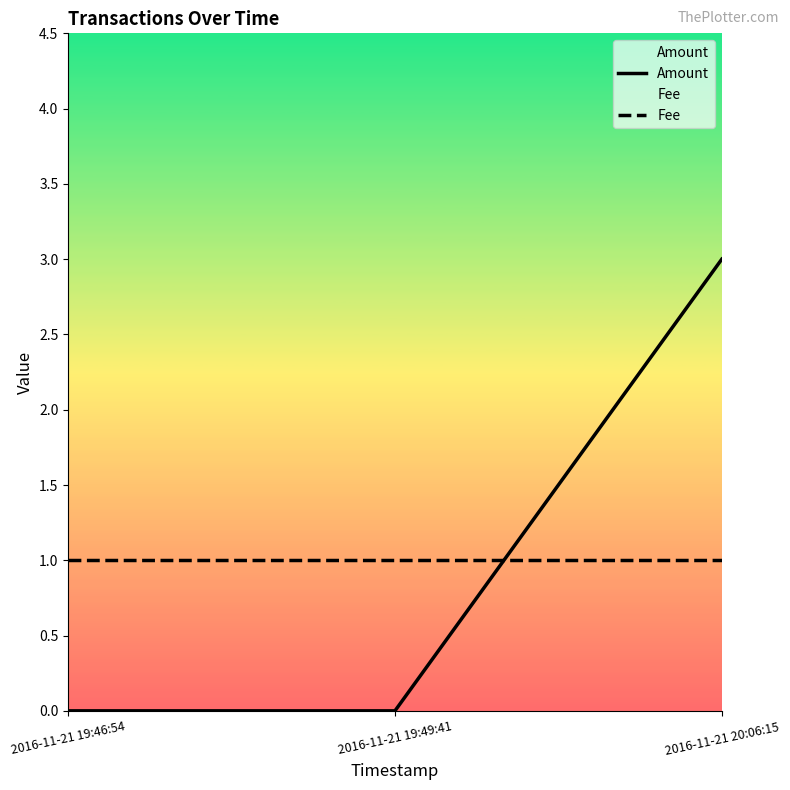

Rank the series by their maximum value, from highest to lowest.

Amount, Fee